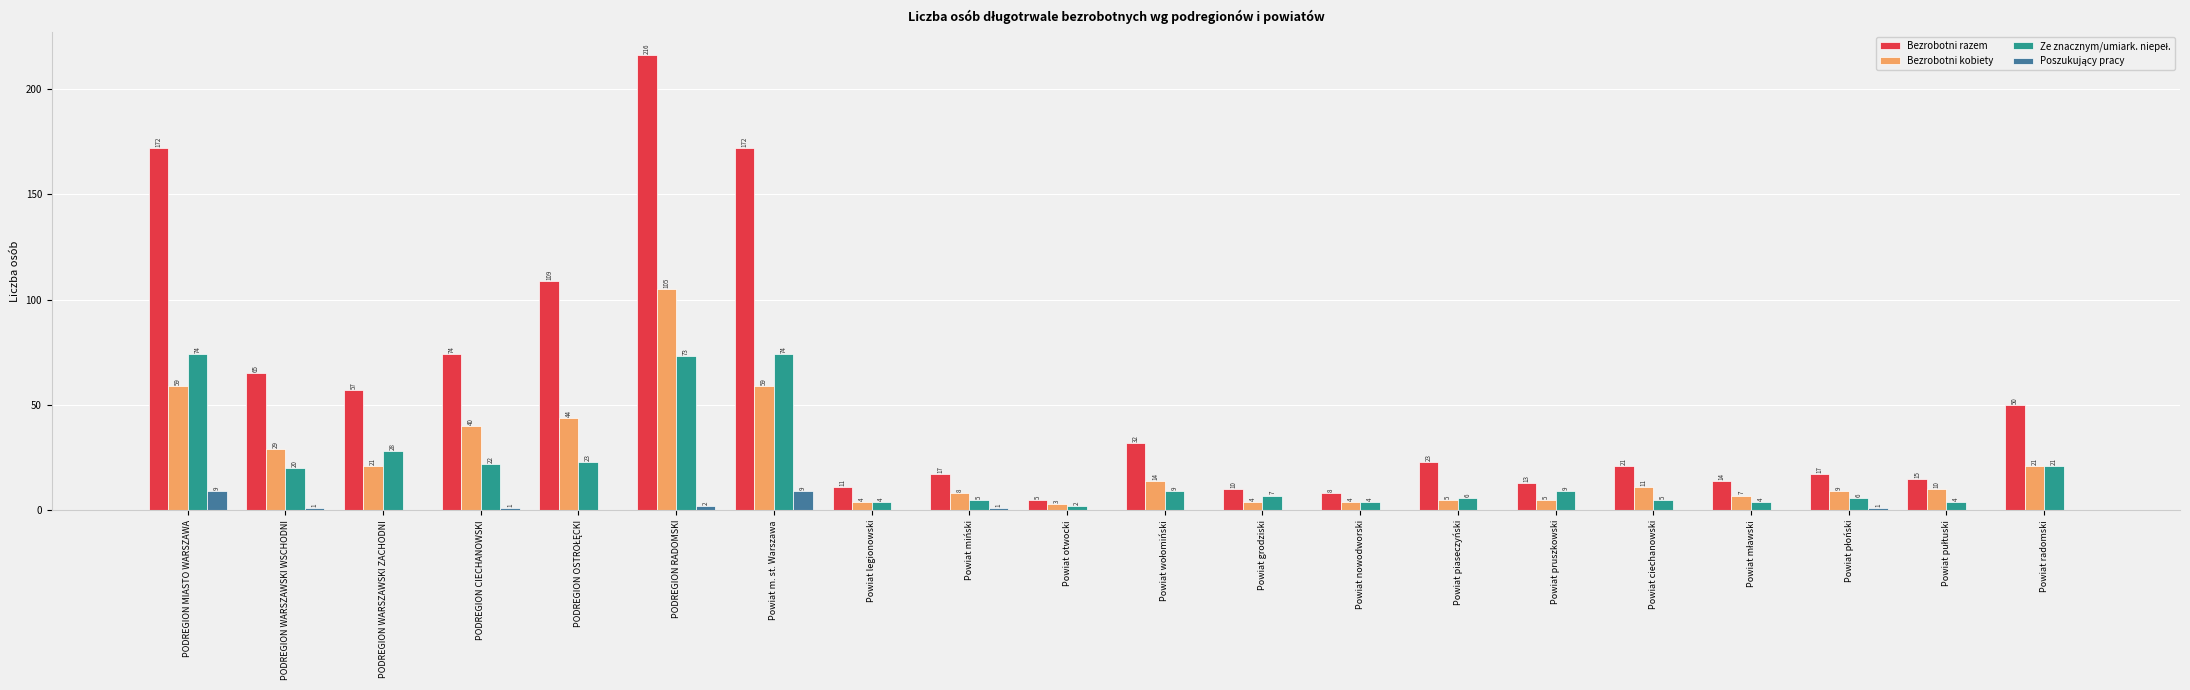

Which series changed the most between Powiat piaseczyński and Powiat radomski?

Bezrobotni razem